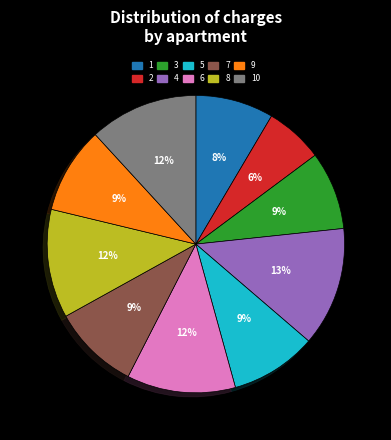

Combined, do 5 and 8 account for over 50%?

No